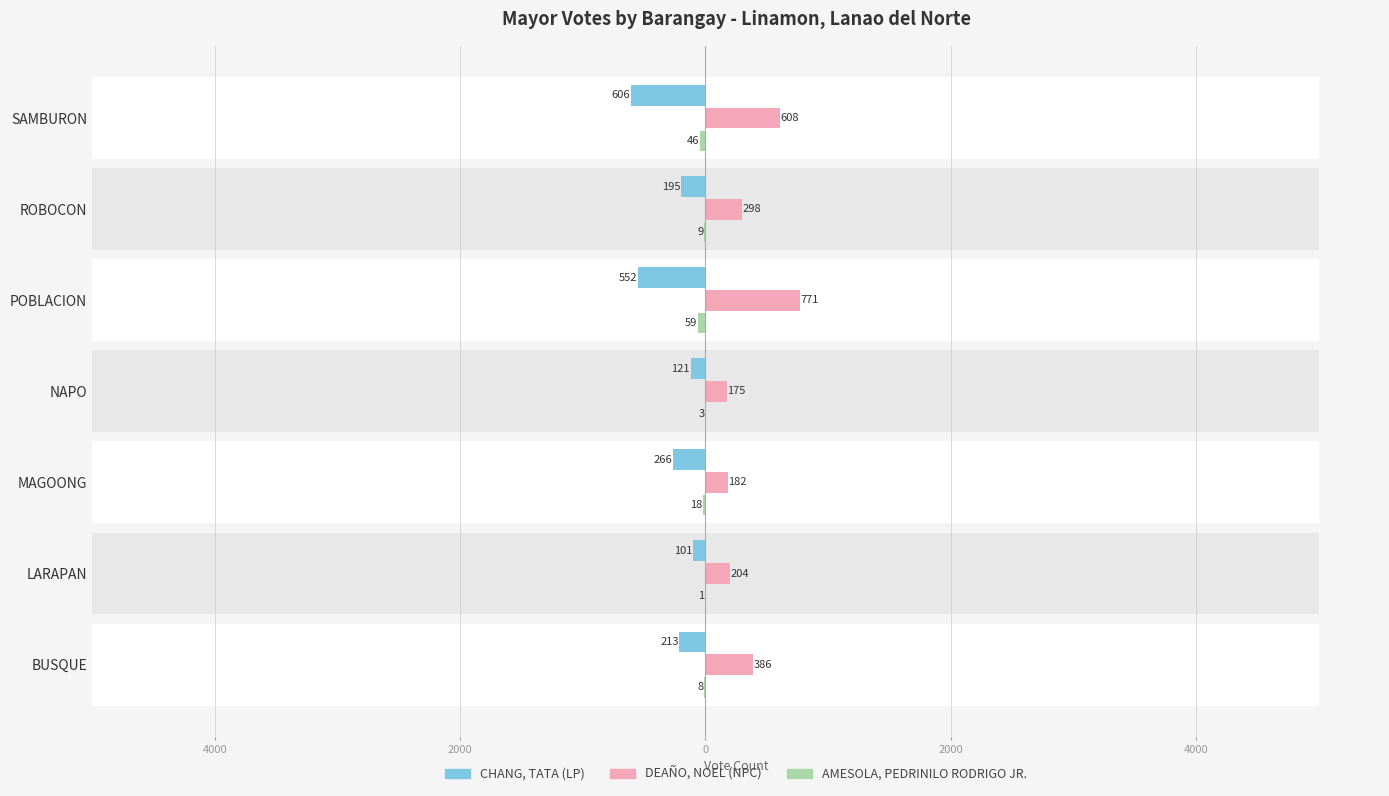

How many bars are there in each group?

3